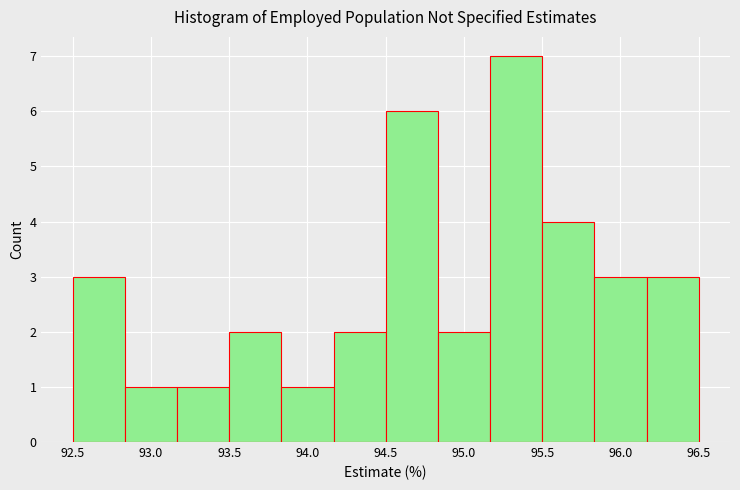

Over which range of the x-axis is the bar tallest?

95.15 to 95.50